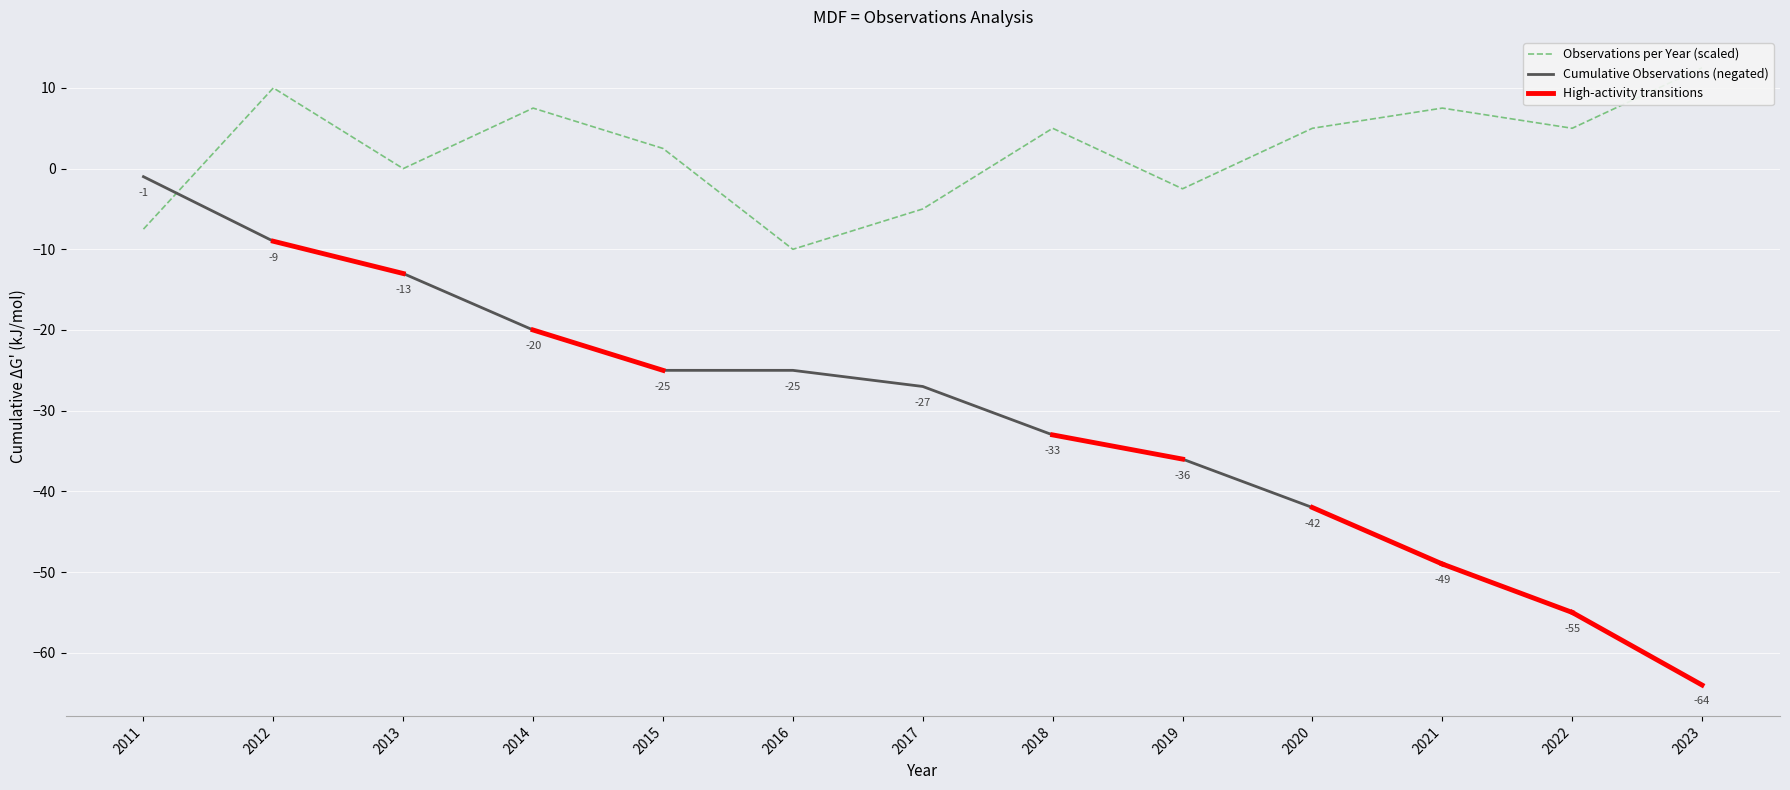

At 2021, list the series in order from largest to smallest.

Observations per Year, Cumulative Observations